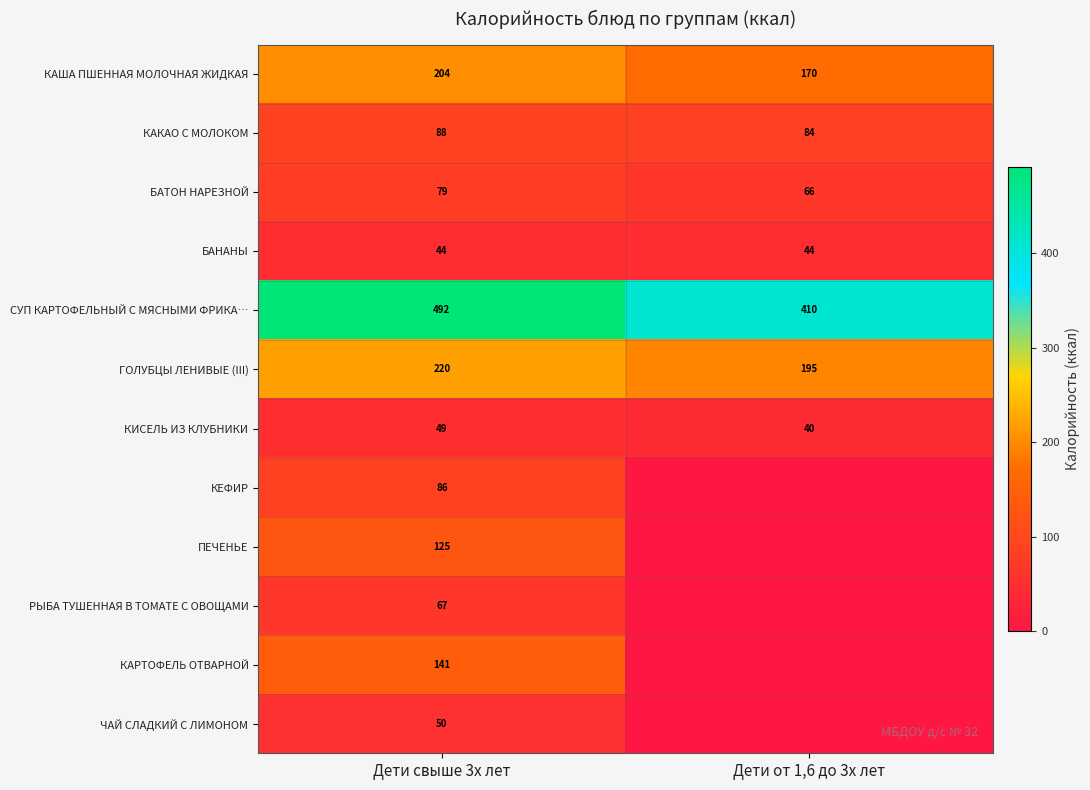

What is the minimum value for КИСЕЛЬ ИЗ КЛУБНИКИ?

40